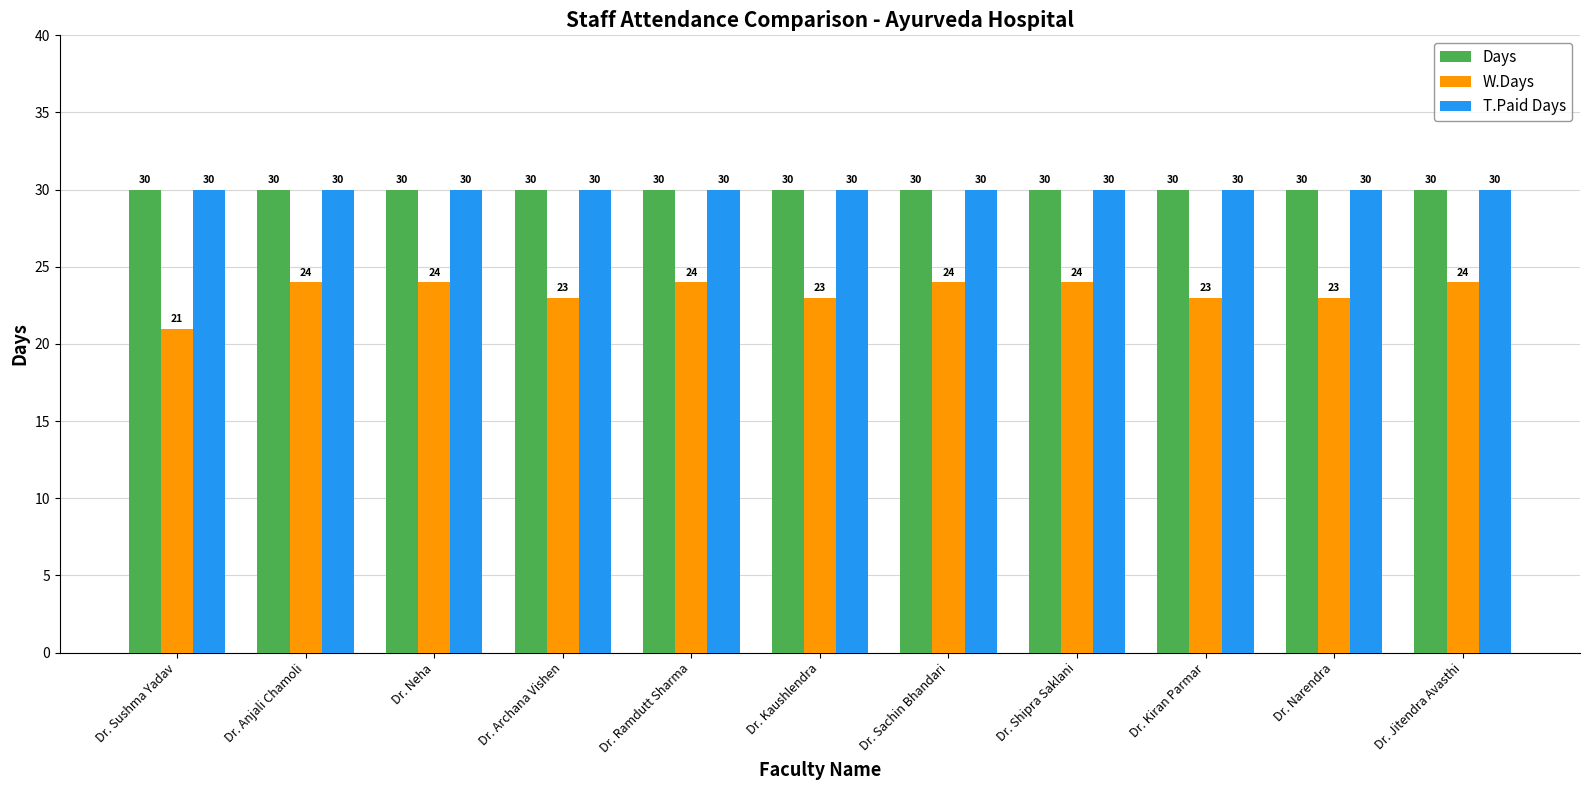

What is the minimum value shown in the chart?

21